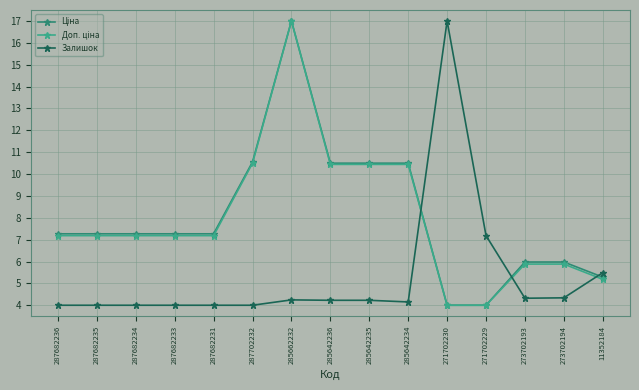

At how many categories does at least one series exceed 5?

15